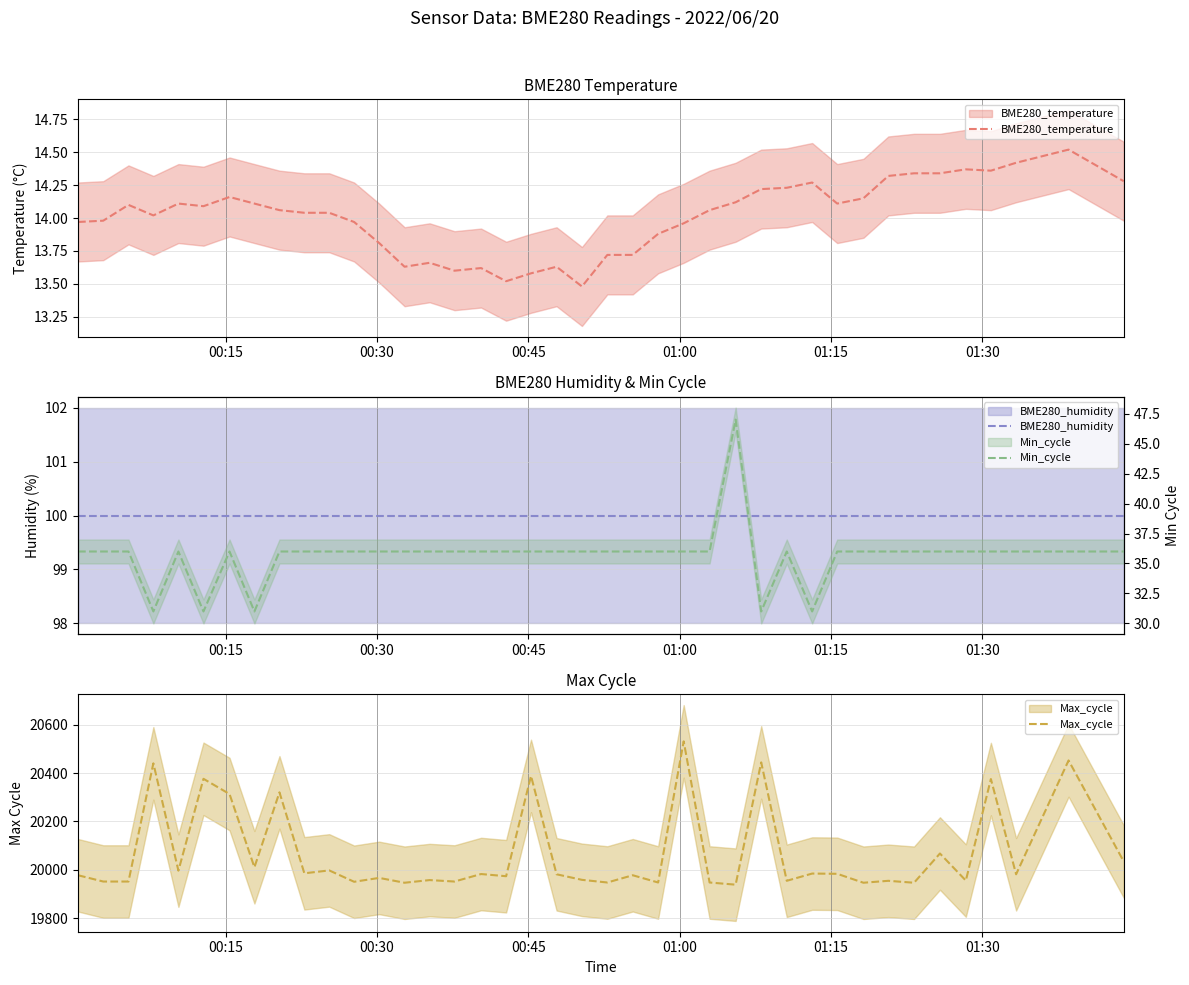

List the series in order of their peak value, highest first.

Max_cycle, BME280_humidity, Min_cycle, BME280_temperature